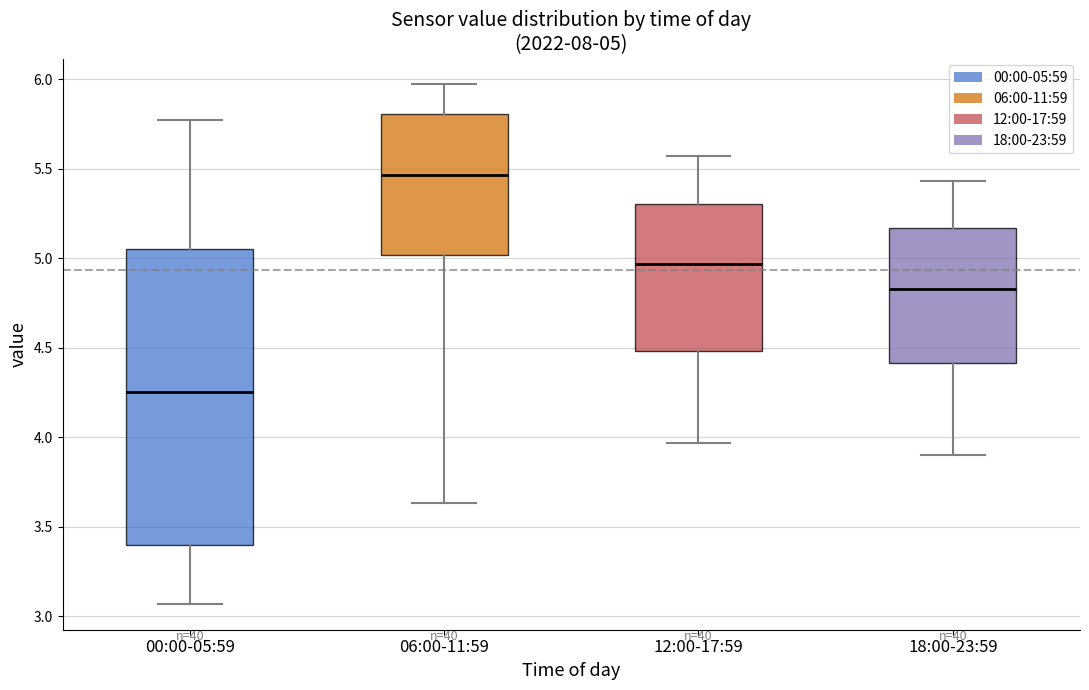

Which box is the tallest, from its lower edge to its upper edge?

00:00-05:59